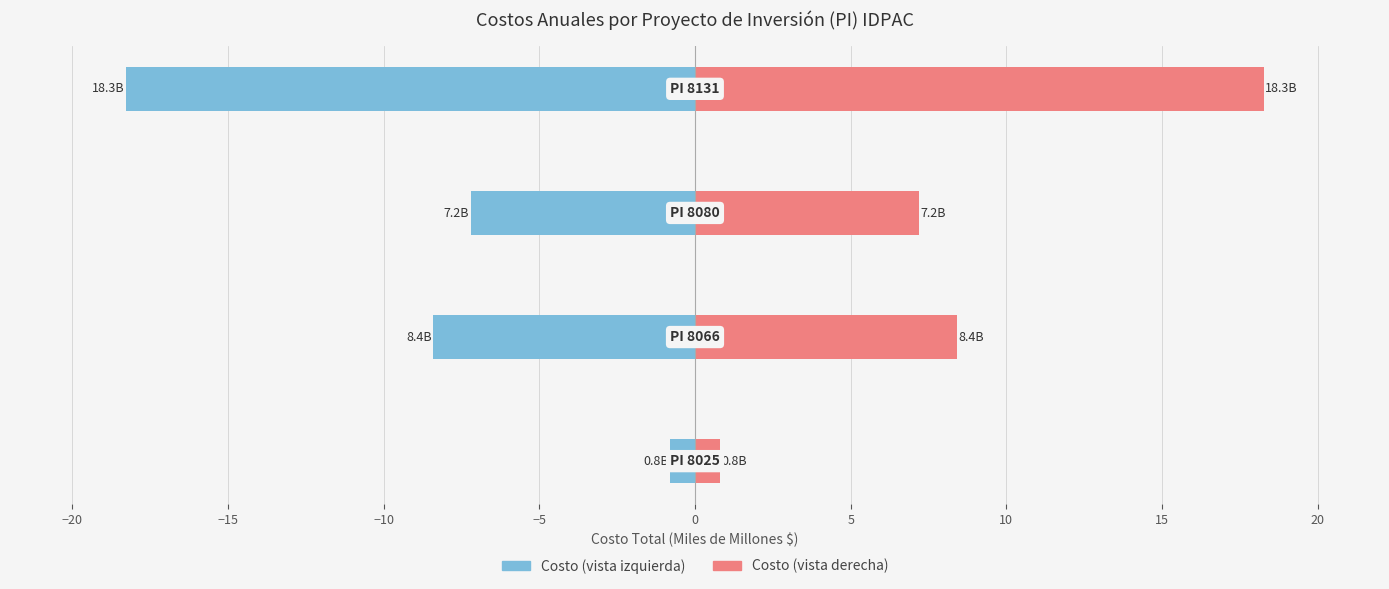

Rank the series by their average value, from lowest to highest.

Costo Izquierda, Costo Derecha